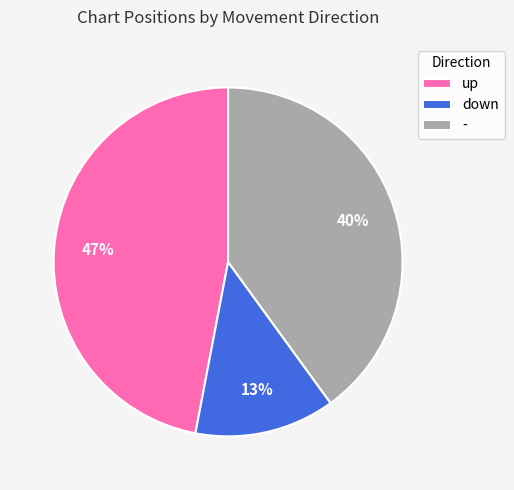

What percentage is the up slice, to the nearest percent?

47%